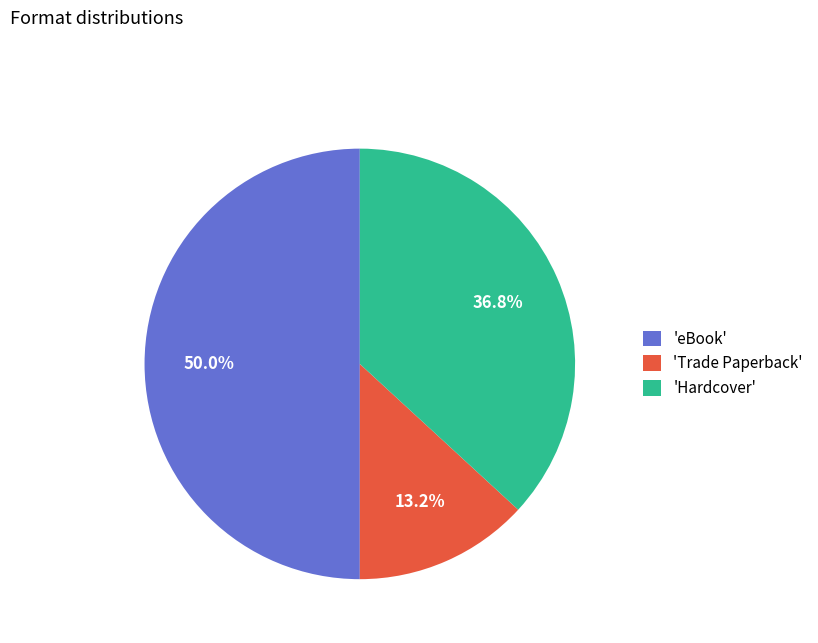

Does 'Trade Paperback' represent more than half of the total?

No